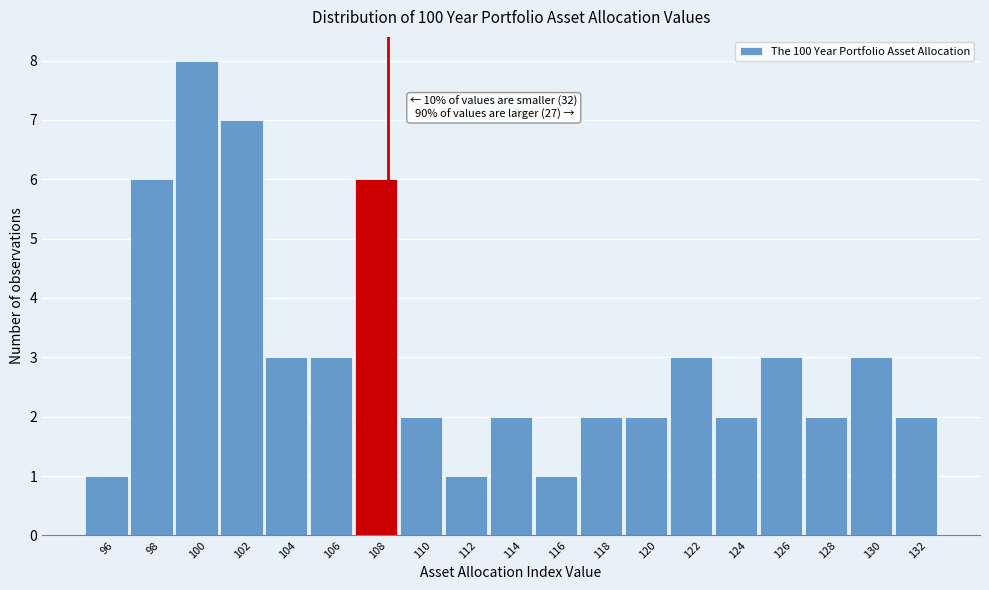

Reading left to right, extract all data points from this chart.

1	6	8	7	3	3	6	2	1	2	1	2	2	3	2	3	2	3	2